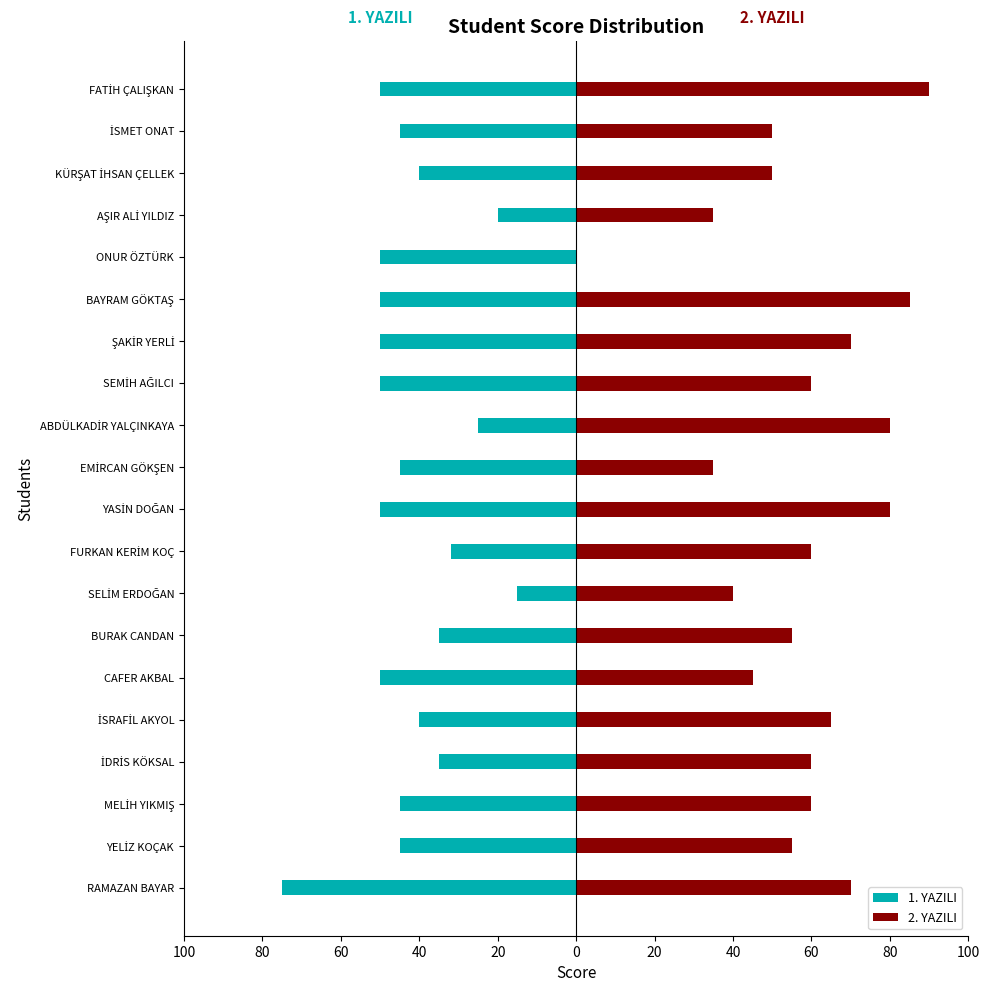

Which series has the largest total across all categories?

2. YAZILI